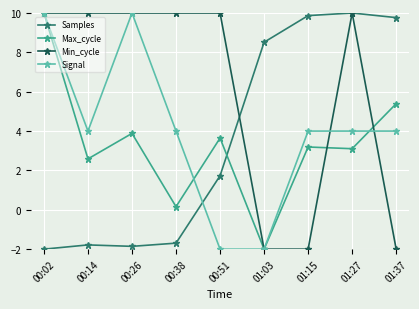

At which label does Samples first exceed 1?

00:51